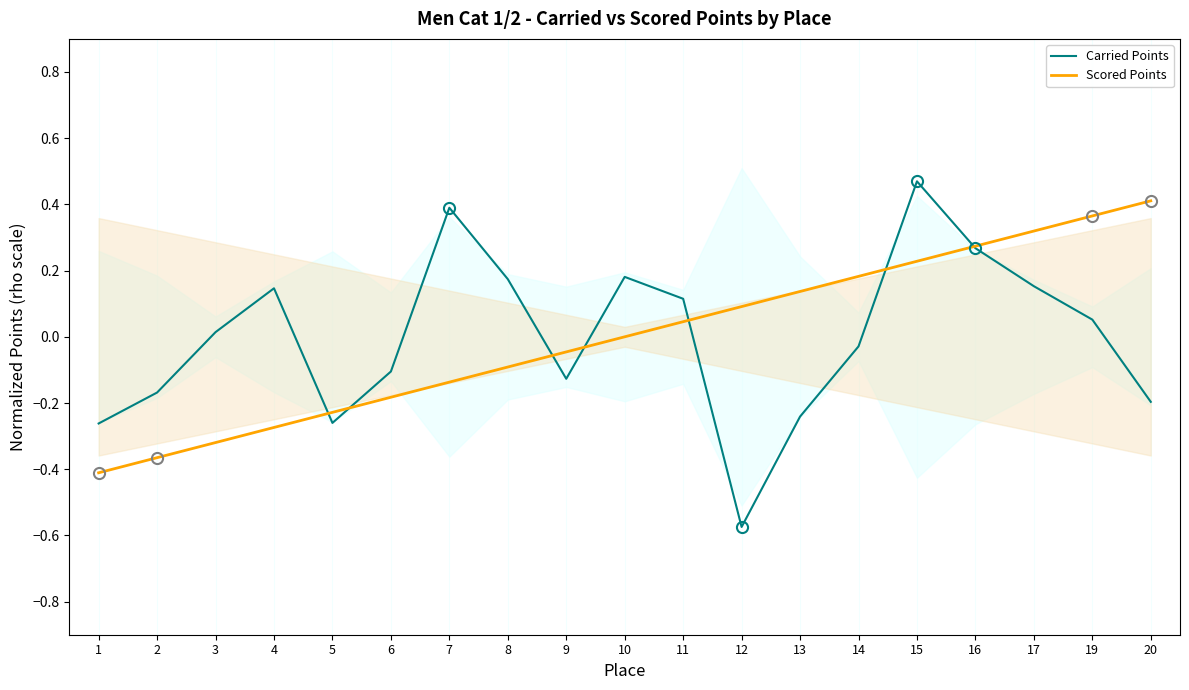

What is the difference between the maximum and second lowest values in the Carried Points series?

0.7